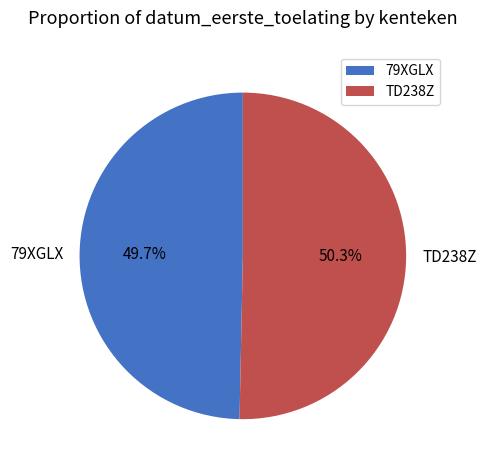

Which category has the biggest portion of the pie?

TD238Z